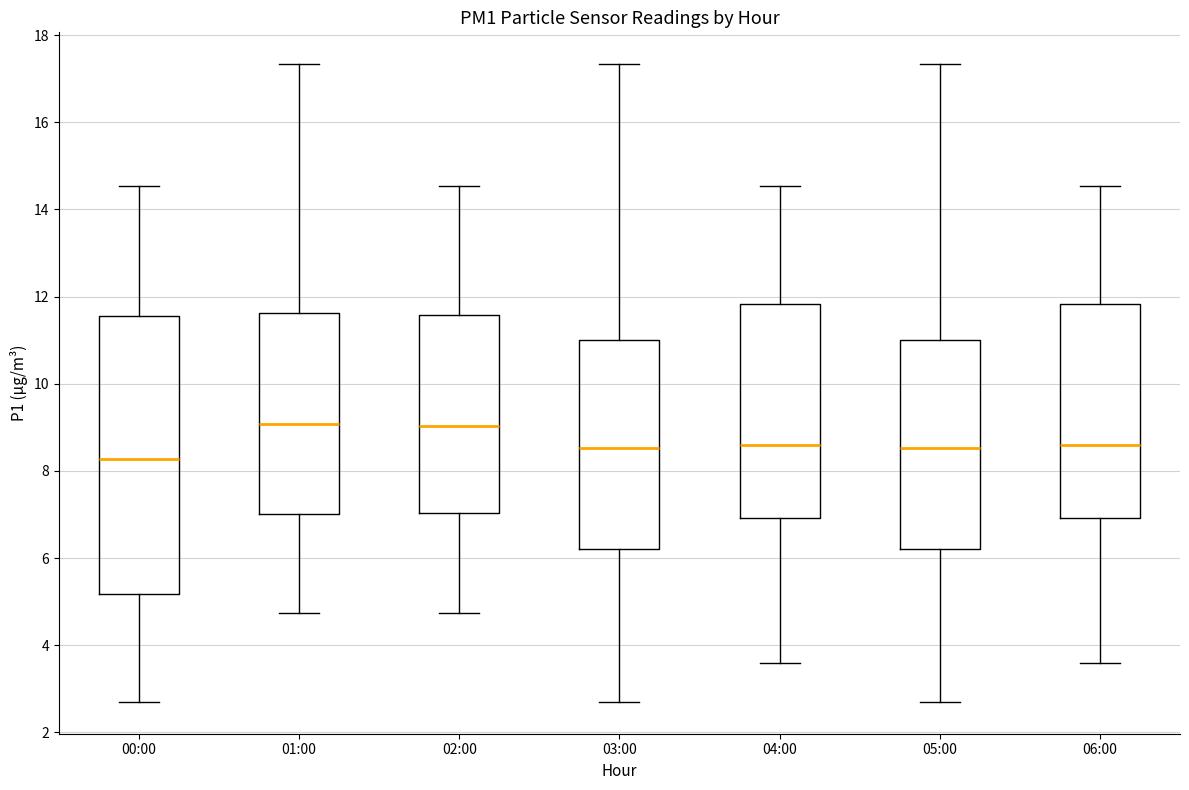

Reading left to right, read every box against the y-axis: the position of its median line, the range the box covers, and the ends of its whiskers. The values are not printed on the chart, so give them approximately, as read against the axis.

00:00: median 8.2, box 5.2 to 11.6, whiskers 2.8 to 14.6
01:00: median 9.0, box 7.0 to 11.6, whiskers 4.8 to 17.4
02:00: median 9.0, box 7.0 to 11.6, whiskers 4.8 to 14.6
03:00: median 8.6, box 6.2 to 11.0, whiskers 2.8 to 17.4
04:00: median 8.6, box 7.0 to 11.8, whiskers 3.6 to 14.6
05:00: median 8.6, box 6.2 to 11.0, whiskers 2.8 to 17.4
06:00: median 8.6, box 7.0 to 11.8, whiskers 3.6 to 14.6